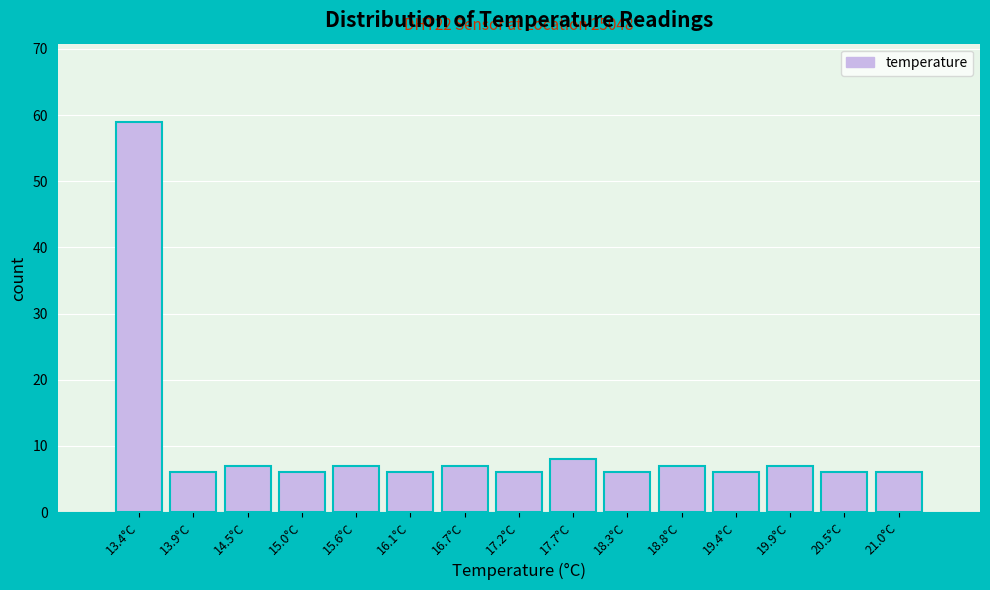

Over which range of the x-axis is the bar tallest?

13.1 to 13.6